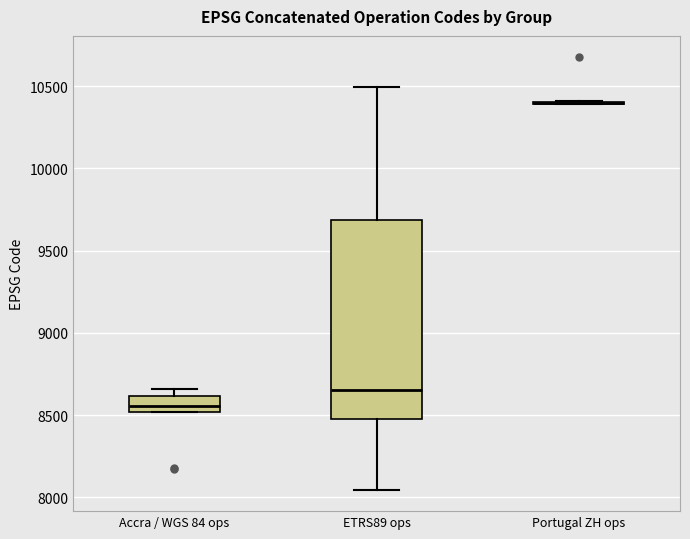

Which box is the tallest, from its lower edge to its upper edge?

ETRS89 ops